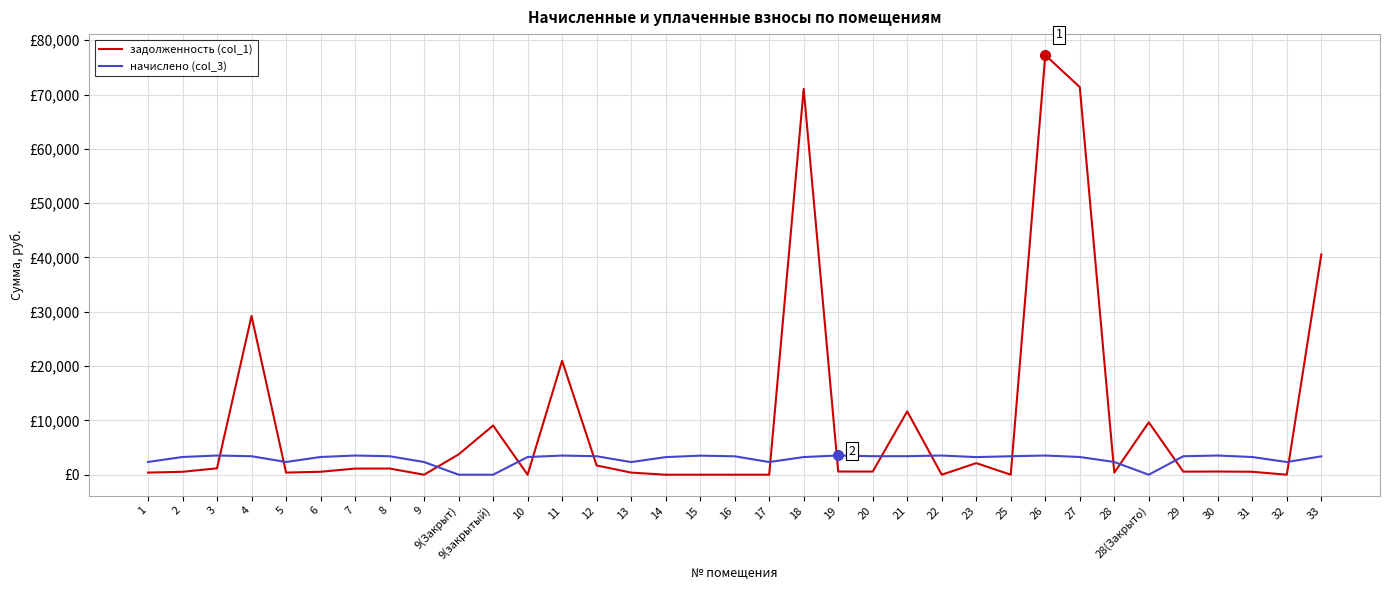

Which series ends up on top after the final intersection of задолженность (col_1) and начислено (col_3)?

задолженность (col_1)